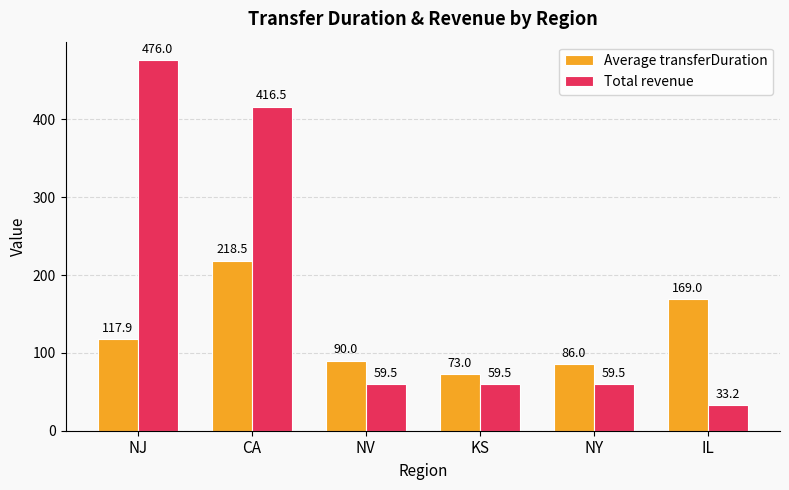

Where does the Average transferDuration series first go above 117?

NJ